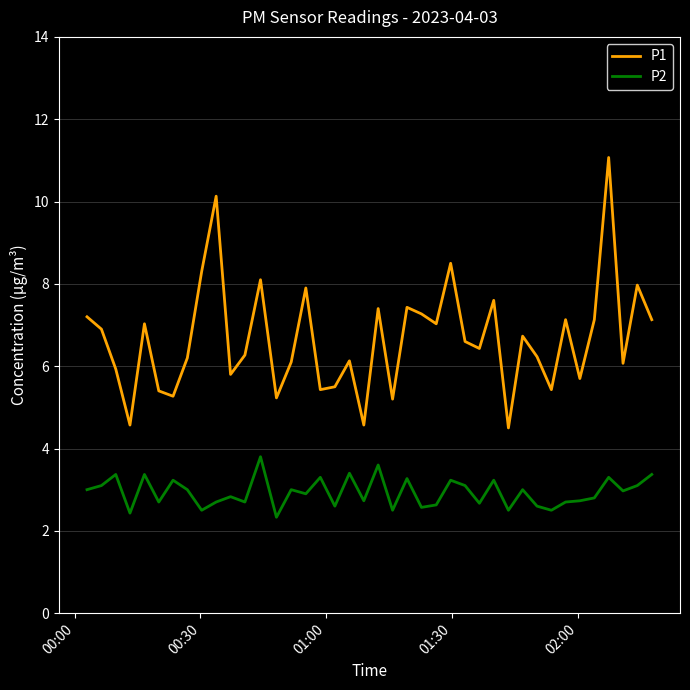

Rank the series by their average value, from highest to lowest.

P1, P2